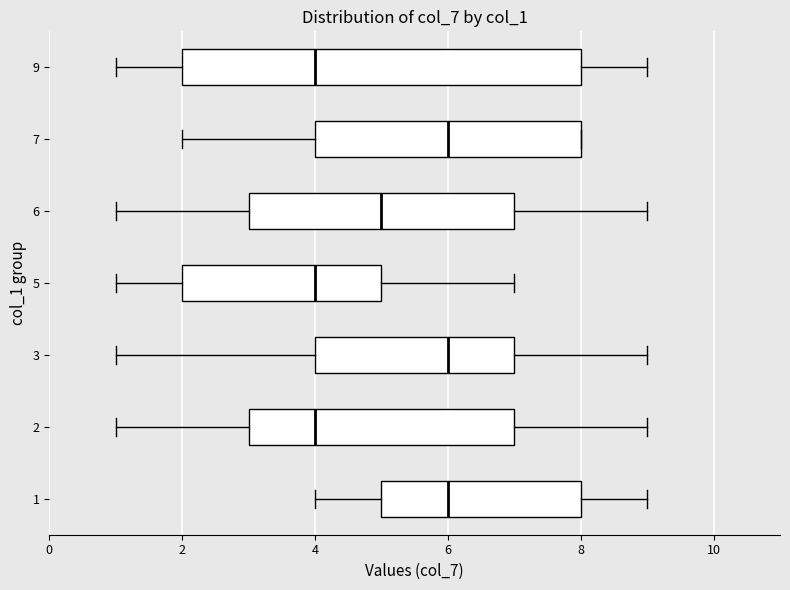

Reading bottom to top, transcribe this box plot: for each box, give where its median line is, the range the box spans, and where its two whiskers end, as read against the x-axis. The values are not printed on the chart, so give them approximately, as read against the axis.

1: median 6, box 5 to 8, whiskers 4 to 9
2: median 4, box 3 to 7, whiskers 1 to 9
3: median 6, box 4 to 7, whiskers 1 to 9
5: median 4, box 2 to 5, whiskers 1 to 7
6: median 5, box 3 to 7, whiskers 1 to 9
7: median 6, box 4 to 8, whiskers 2 to 8
9: median 4, box 2 to 8, whiskers 1 to 9